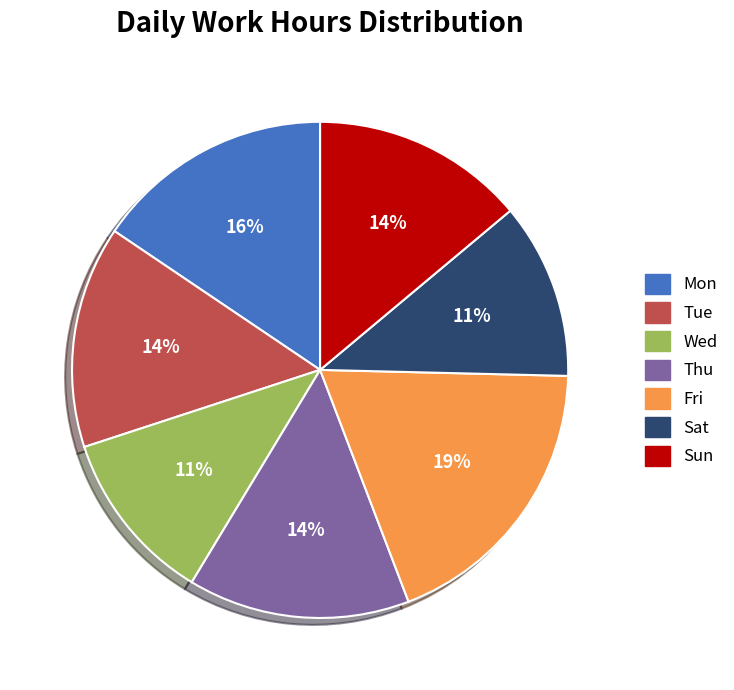

To the nearest percent, what is the average slice percentage?

14%